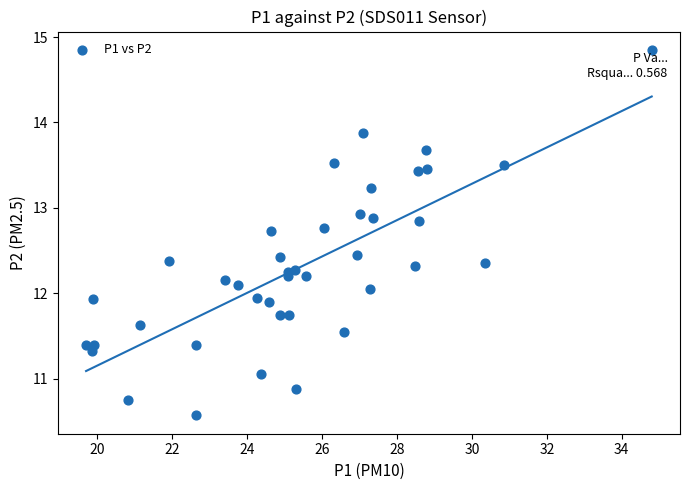

What is the range of X values (max minus min)?

15.1